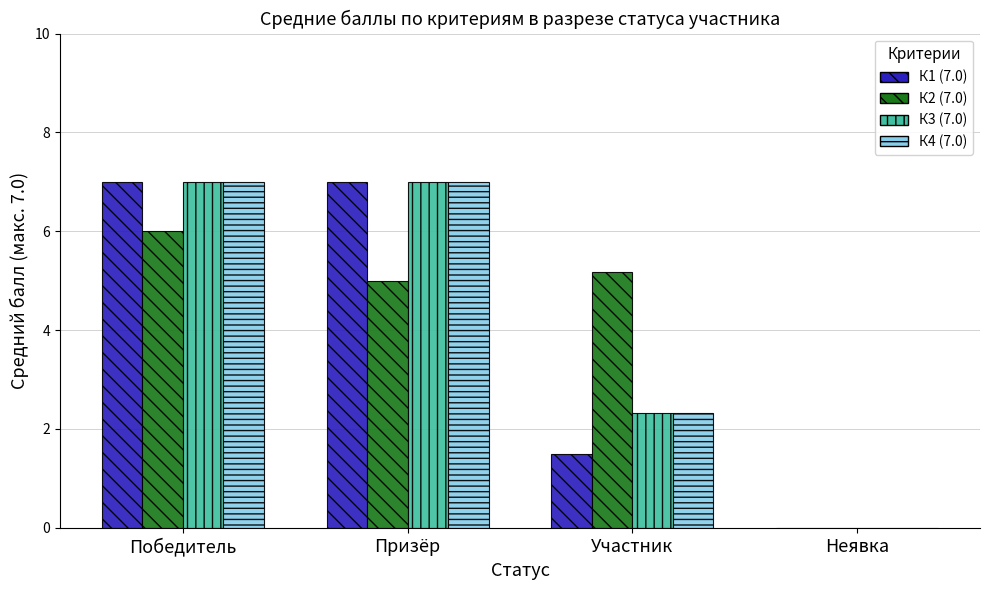

What is the sum of the К1 (7.0) values at Участник and Призёр?

8.5